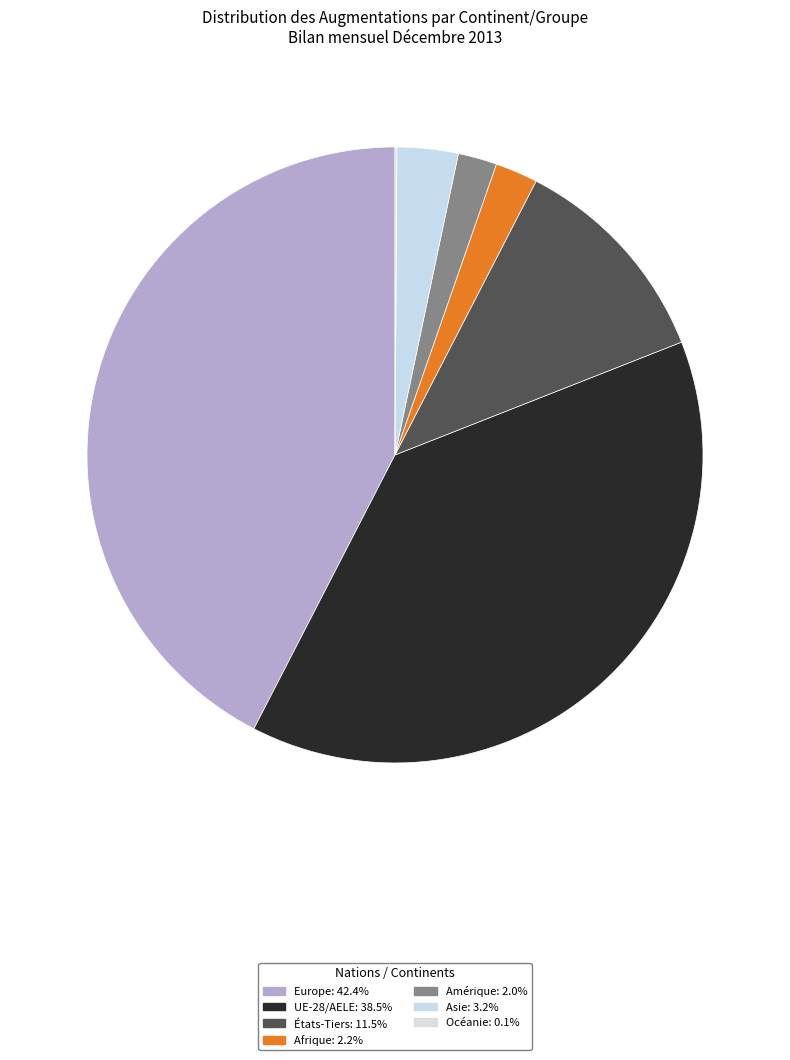

How many segments does this pie chart have?

7